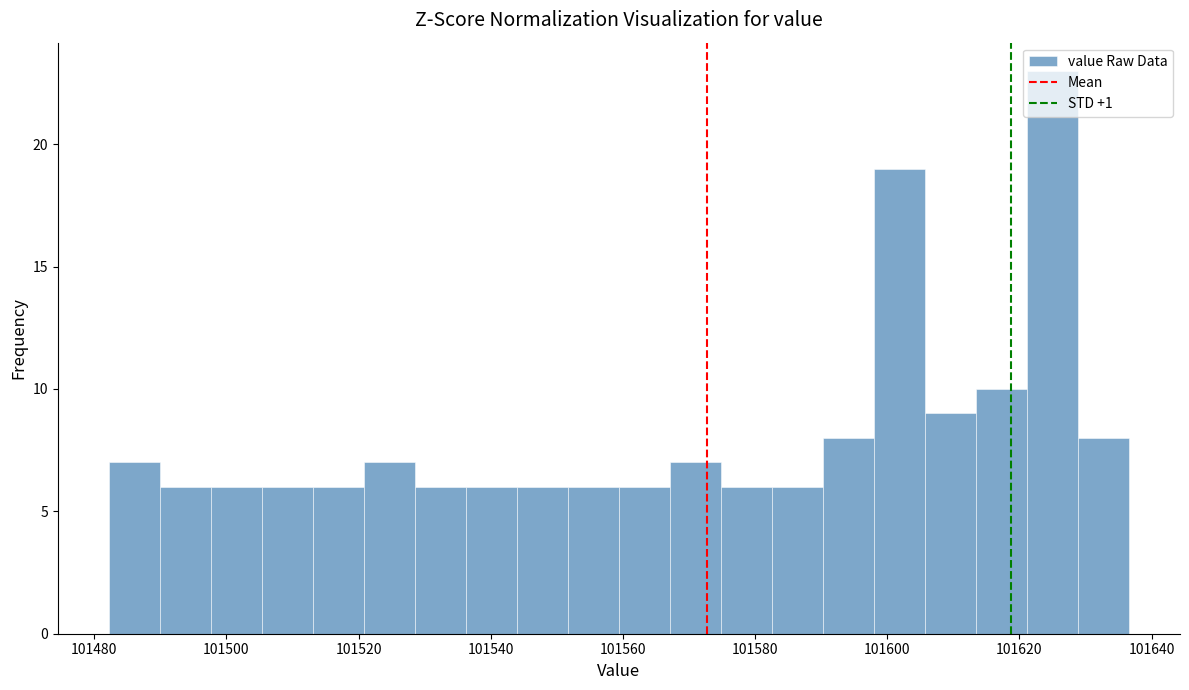

Read against the x-axis, roughly where is the centre of the tallest bar?

101626